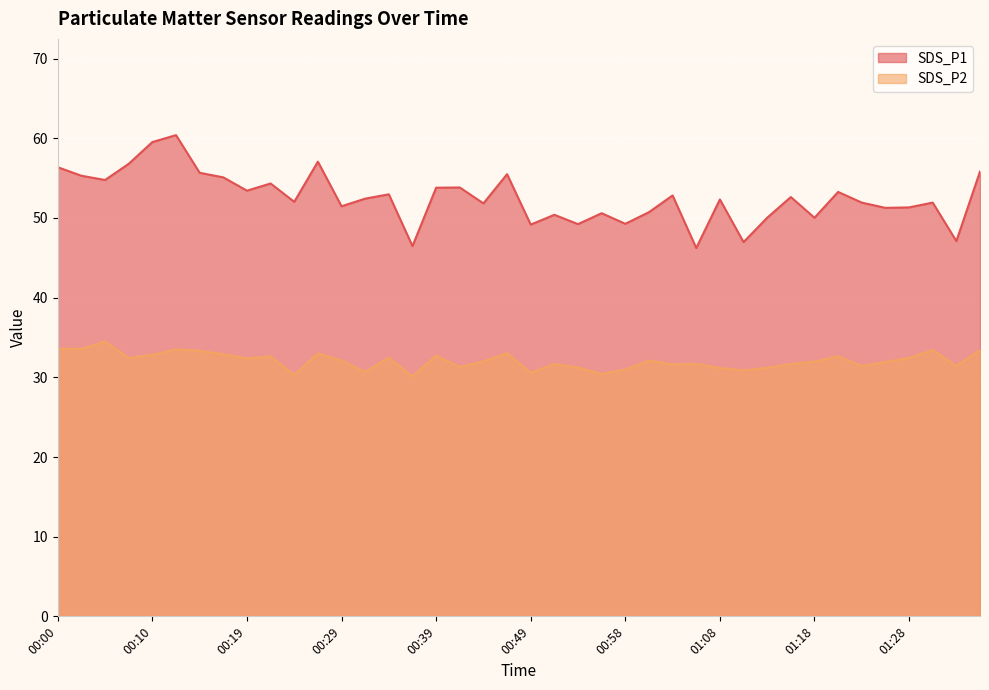

Where is the first local minimum for SDS_P2?

00:02